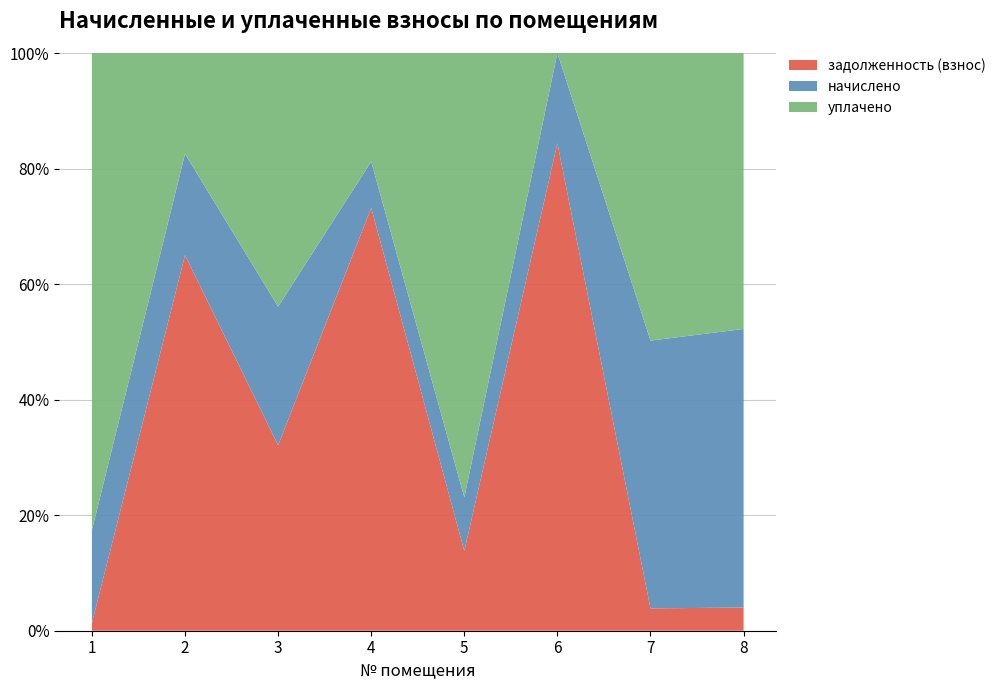

Reading right to left, extract all data points from this chart.

задолженность (взнос): 347.4	365.4	28410.0	6103.6	37490.3	5829.3	19956.1	343.1
начислено: 4169.3	4384.6	5260.0	4097.5	4104.7	4355.9	5382.0	4126.2
уплачено: 4129.8	4708.4	0.0	34019.1	9626.4	7970.6	5362.3	21191.6